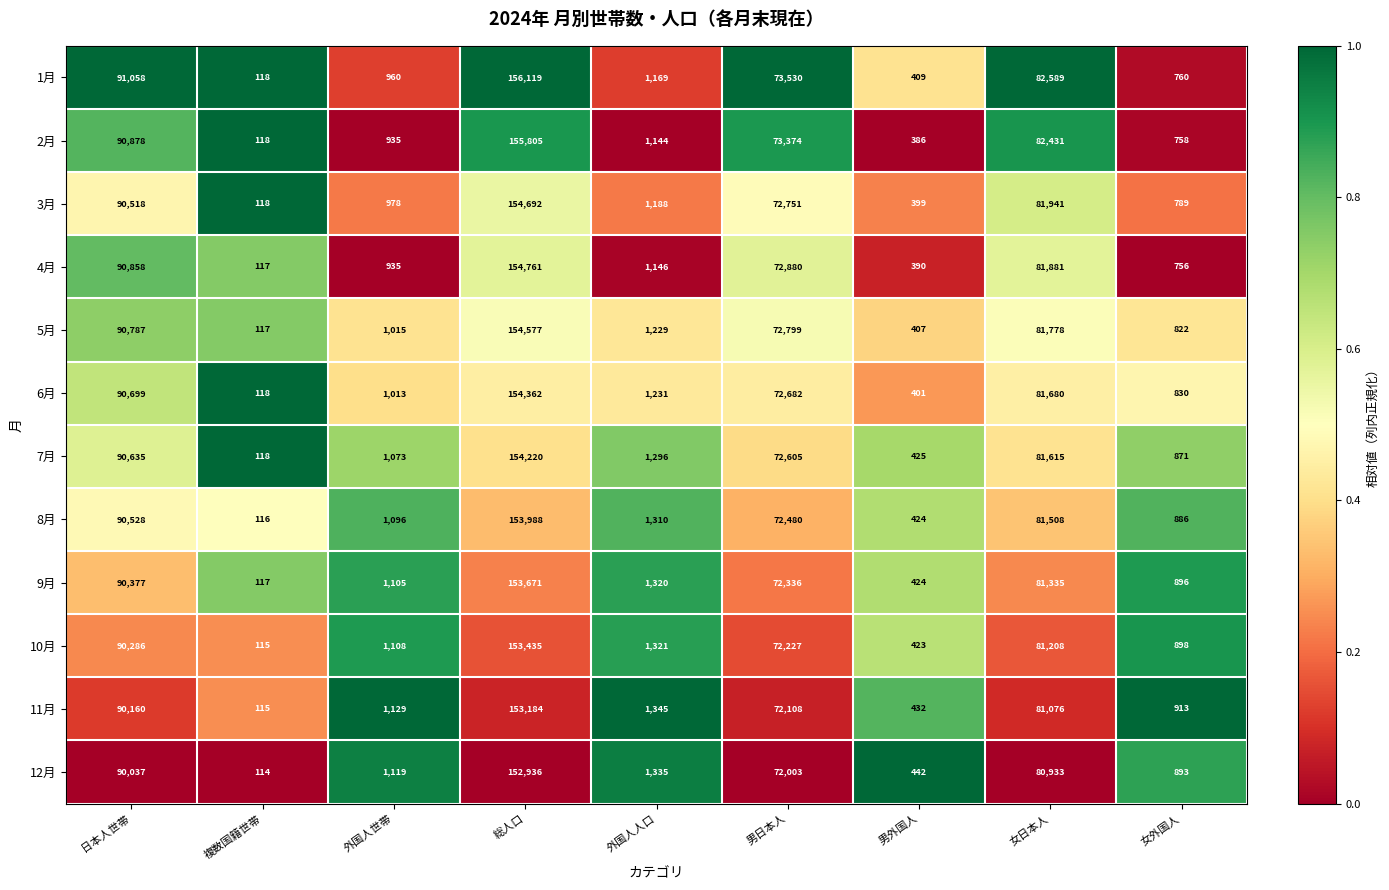

Which series changed the most between 複数国籍世帯 and 女外国人?

11月